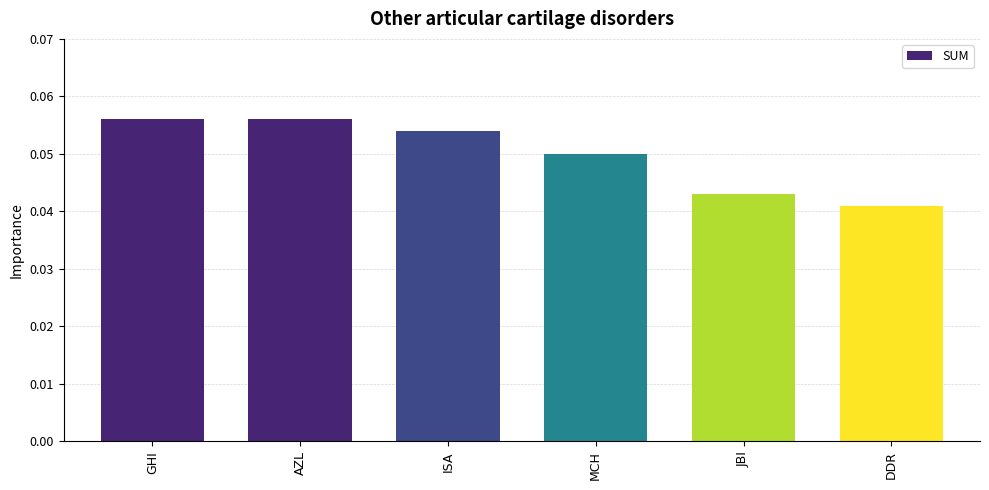

Reading left to right, list all the values displayed in this chart.

GHI=56	AZL=56	ISA=54	MCH=50	JBI=43	DDR=41